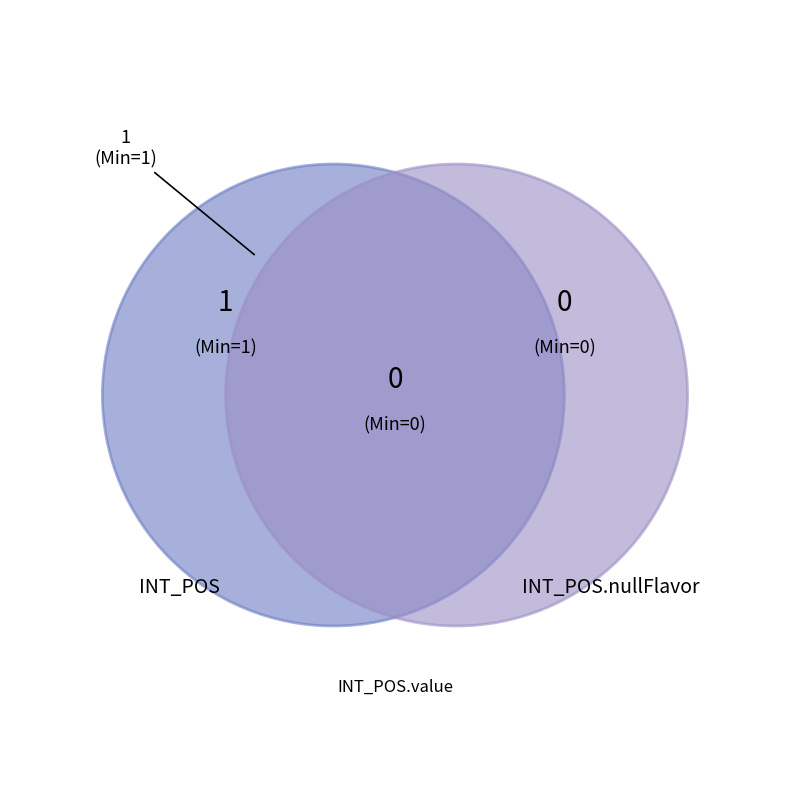

What is the largest slice in the pie chart?

INT_POS